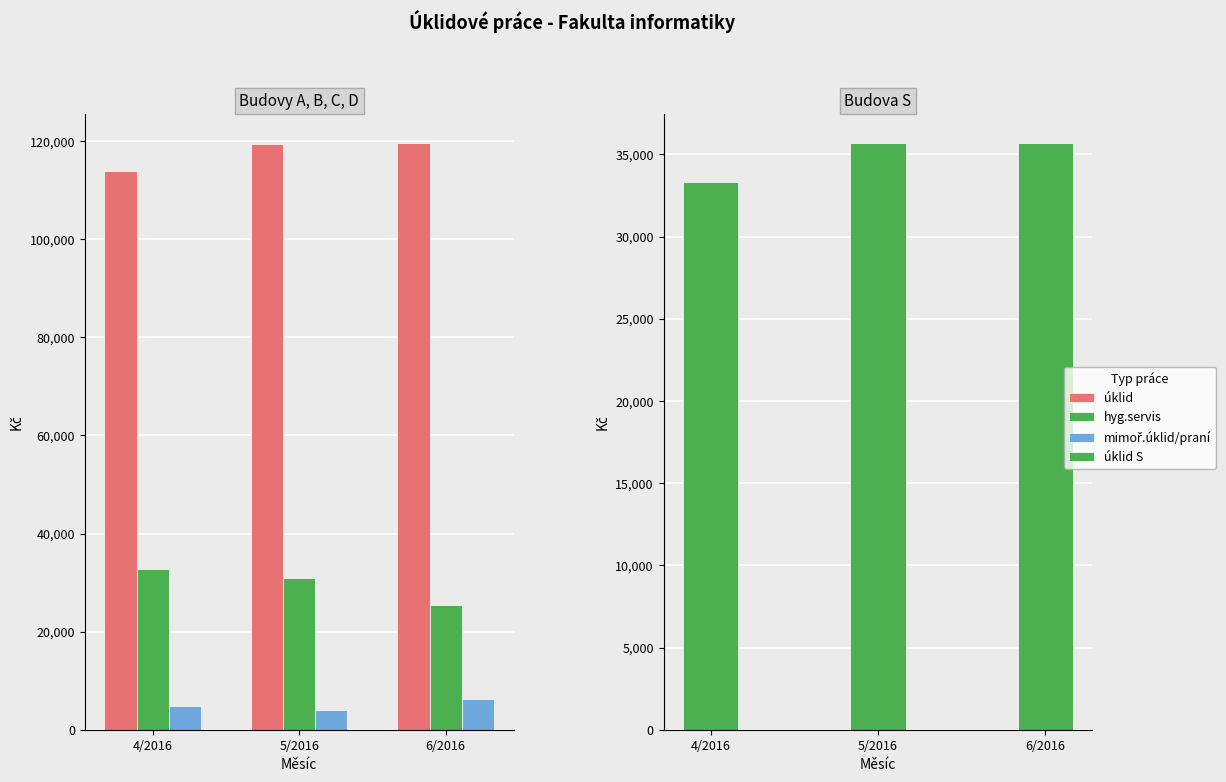

What is the difference between the úklid values at 5/2016 and 4/2016?

5429.1